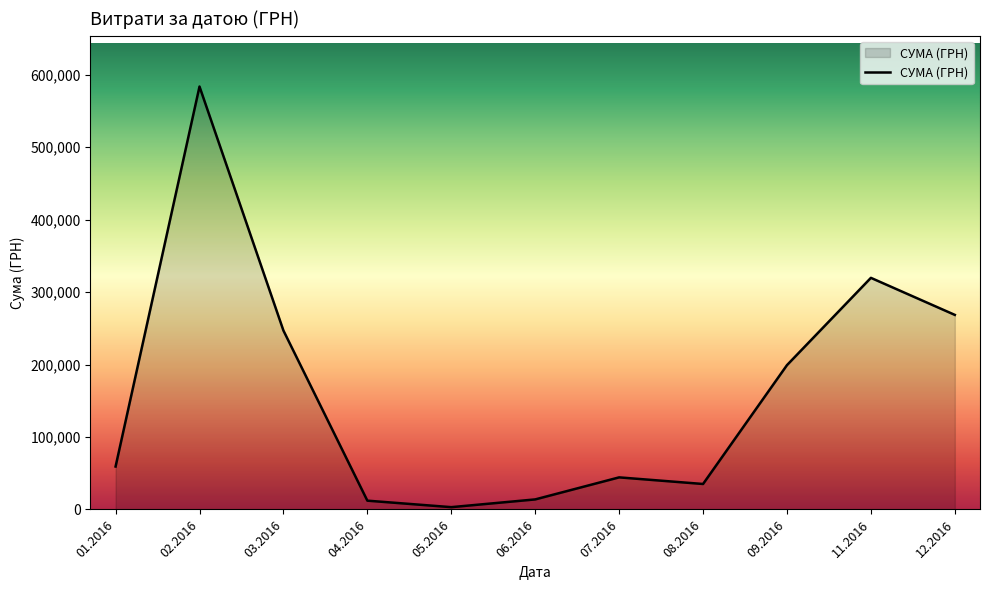

What is the difference between the values at 04.2016 and 02.2016?

571440.0